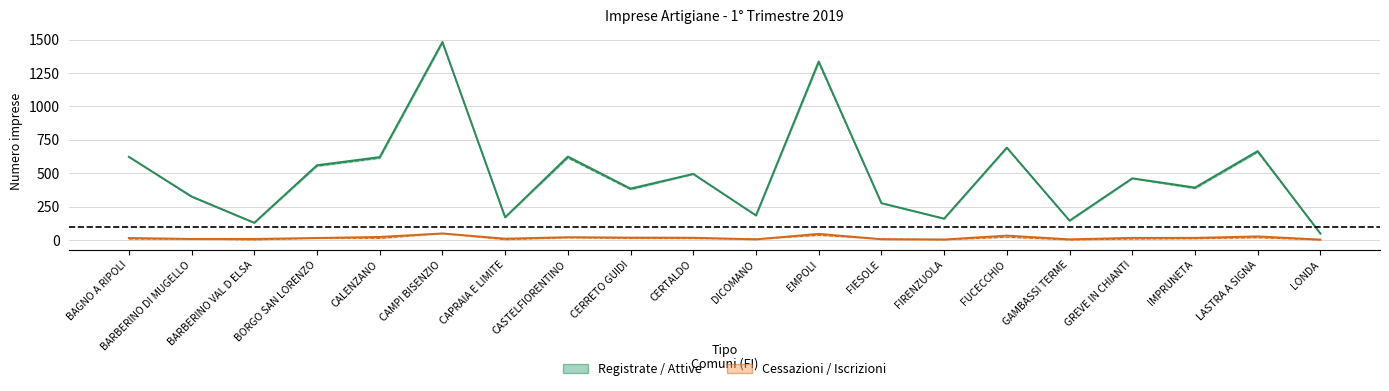

Reading right to left, extract all data points from this chart.

Registrate: 48	666	393	462	145	692	160	276	1337	184	495	385	625	170	1483	621	560	129	326	623
Cessazioni totali: 3	27	16	16	5	33	4	6	46	5	17	18	21	10	49	23	15	8	8	15